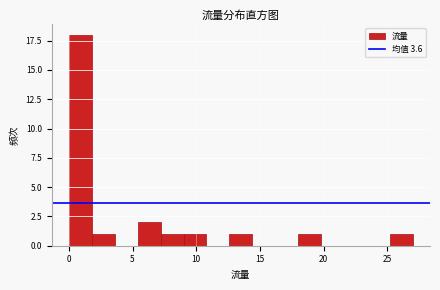

Read against the x-axis, roughly where is the centre of the tallest bar?

1.0